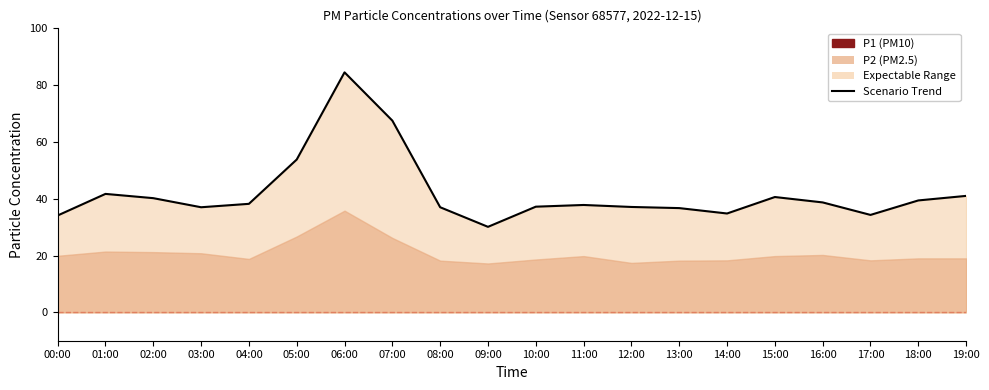

What is the change in value from 02:00 to 17:00?

-5.9